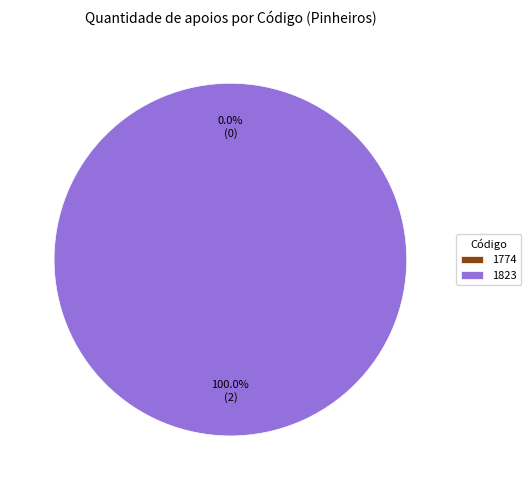

Which category has the biggest portion of the pie?

1823